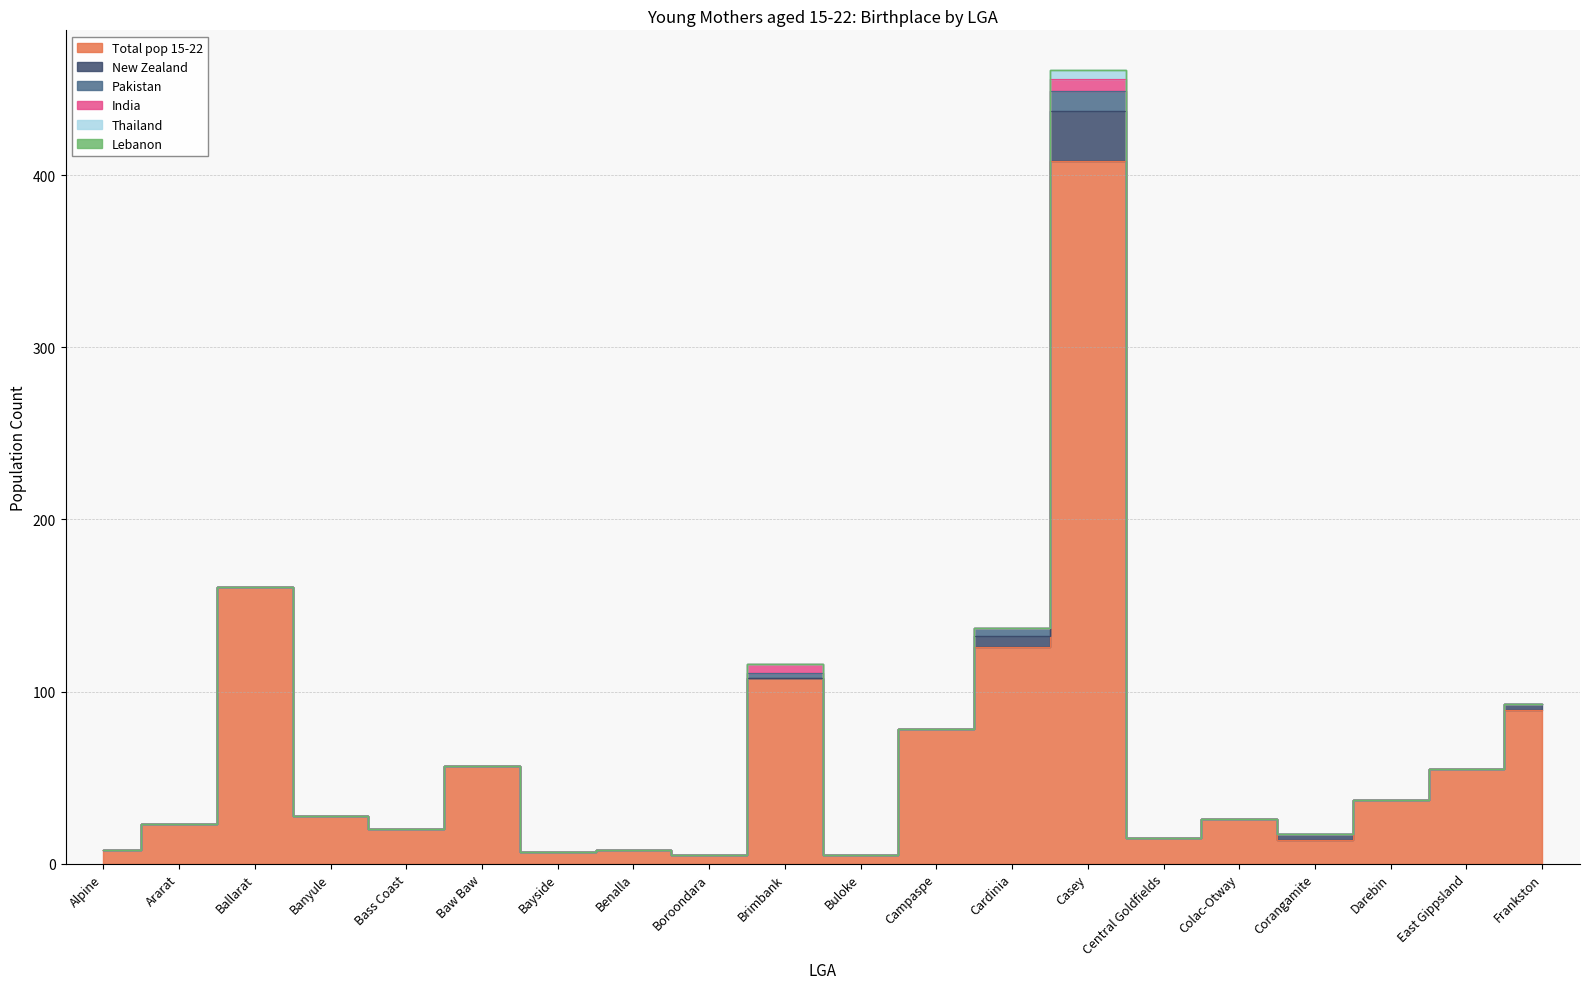

What is the difference between the maximum and minimum values in the Pakistan series?

12